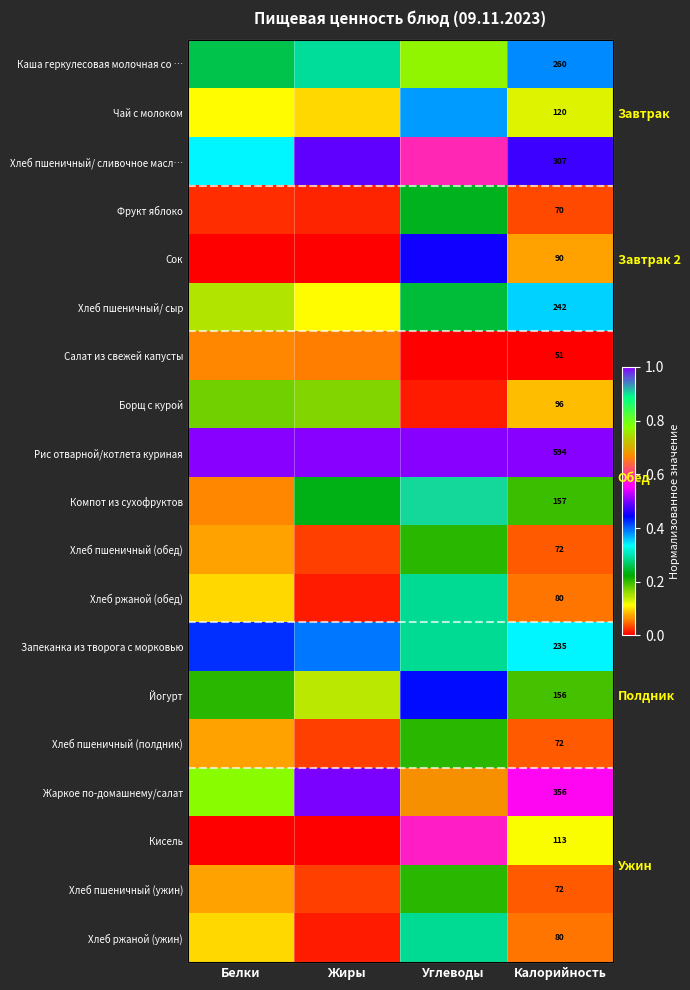

At which category is the sum across all series the highest?

Углеводы